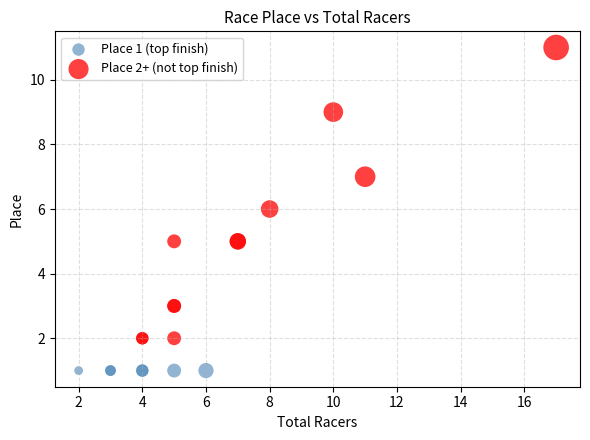

Which series reaches the minimum Y coordinate?

Place 1 (top finish)